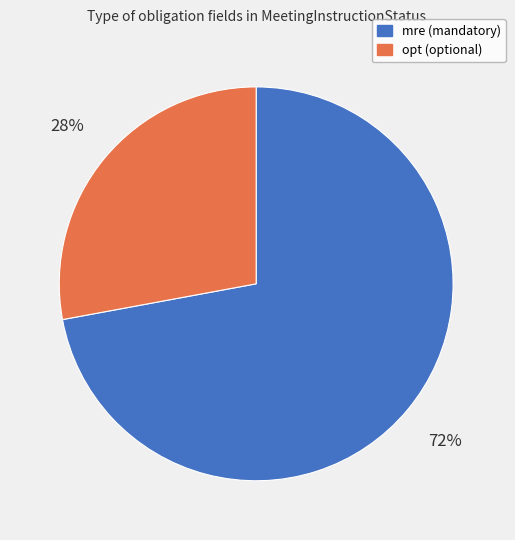

To the nearest percent, what is the difference between the largest and smallest slice percentages?

44%